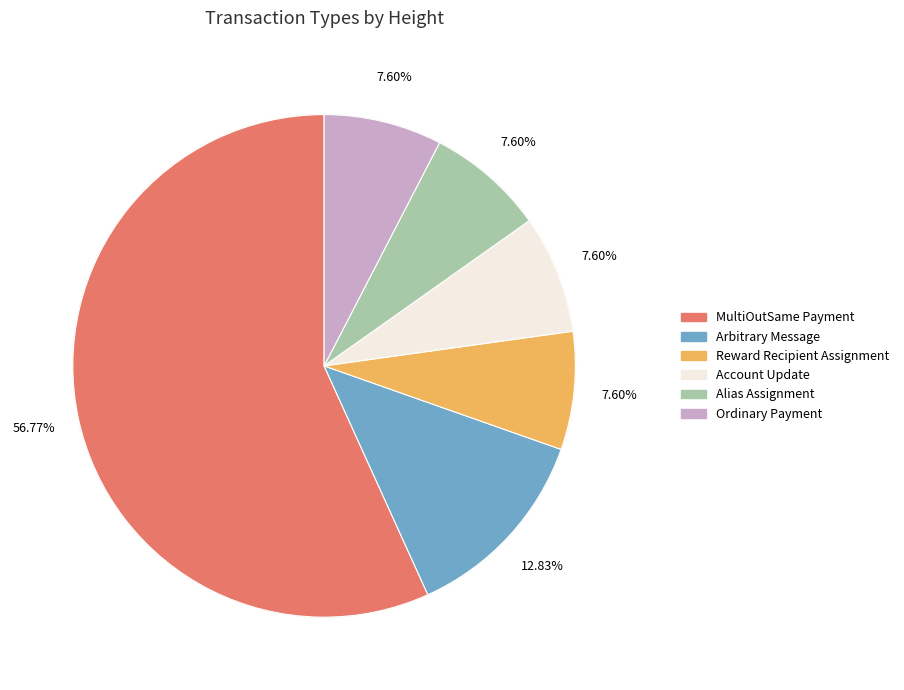

Approximately how many times larger is the value at MultiOutSame Payment compared to Account Update?

7.5